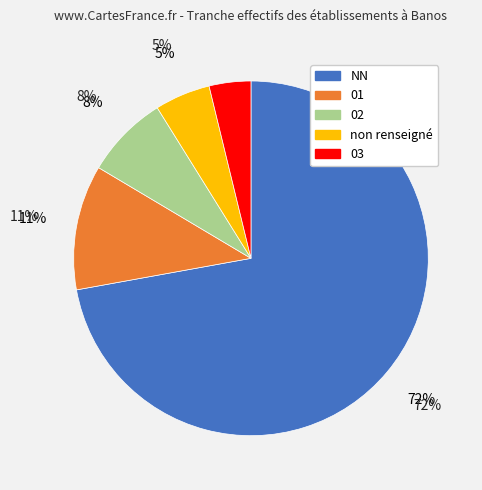

True or false: 05 accounts for 1% of the total.

False